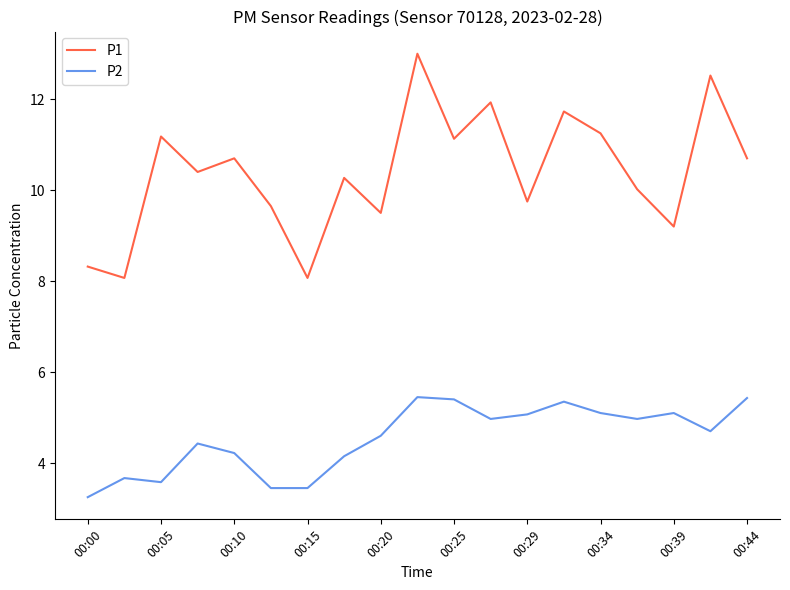

Which series has the largest total across all categories?

P1